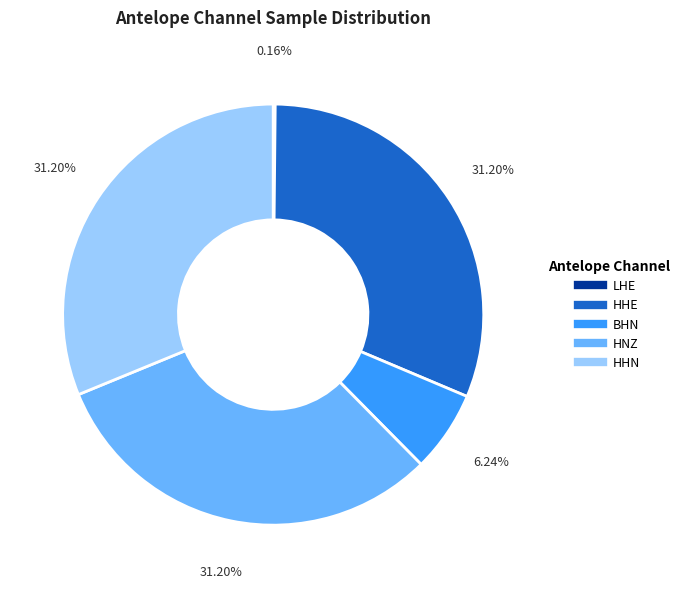

Approximately how many times larger is the value at HHN compared to BHN?

5.0